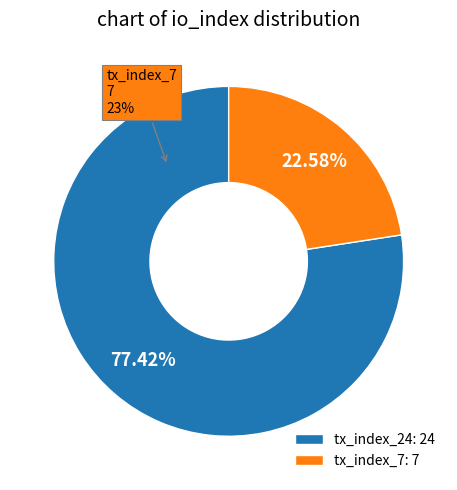

What percentage is the tx_index_24 slice, to the nearest percent?

77%